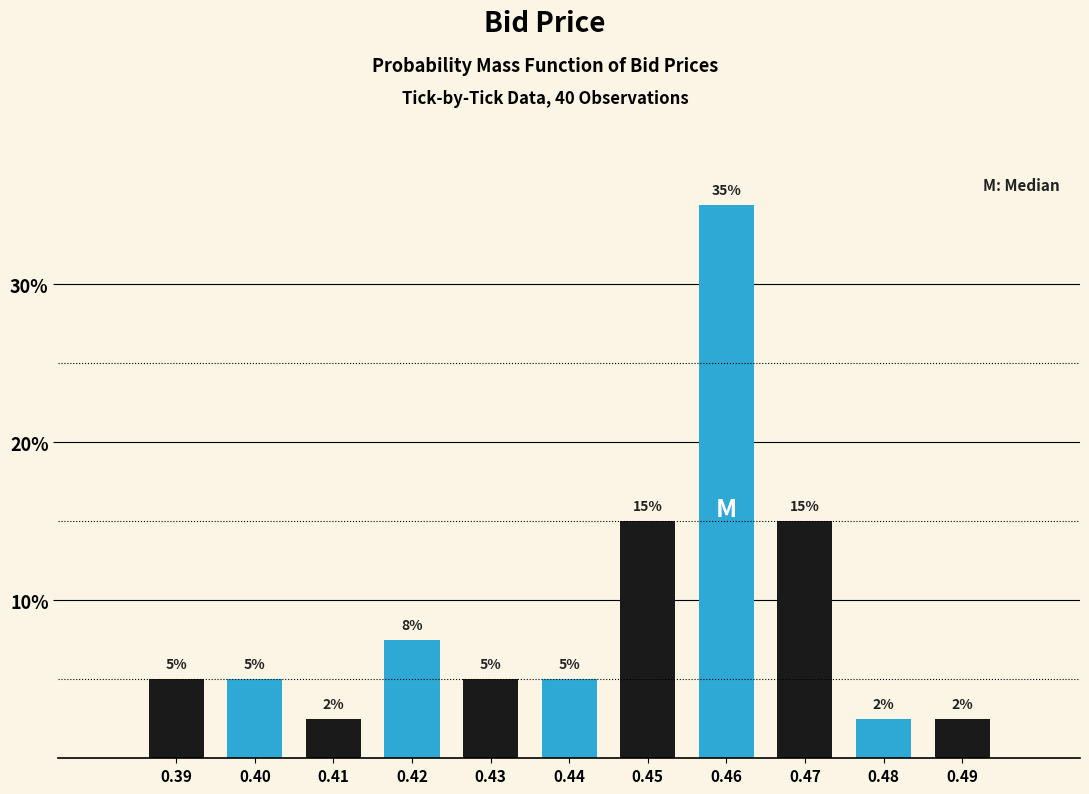

Which category has the highest value across all series?

0.46